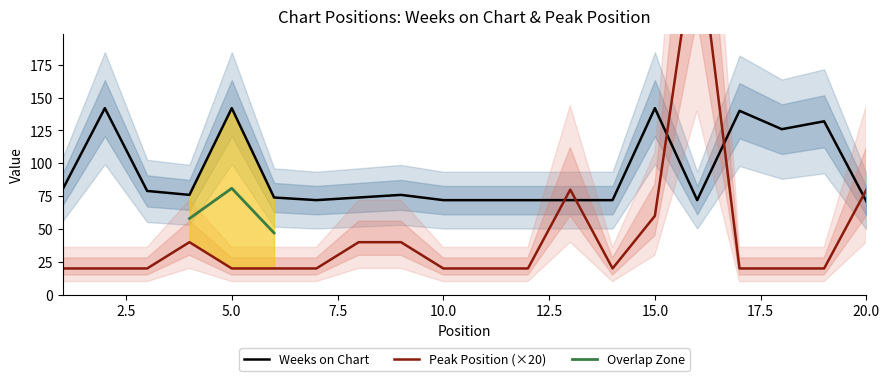

How many intersections are there between Peak Position and Weeks on Chart?

5